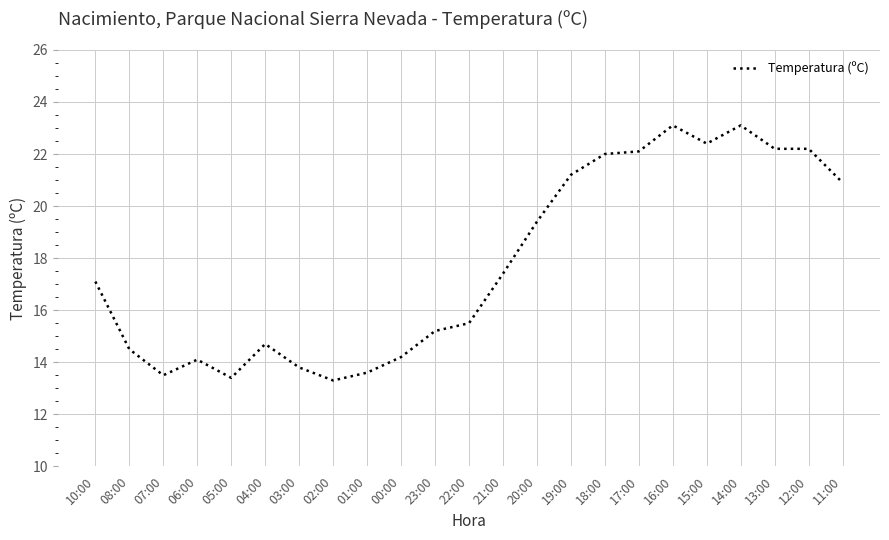

What is the greatest value displayed?

23.1